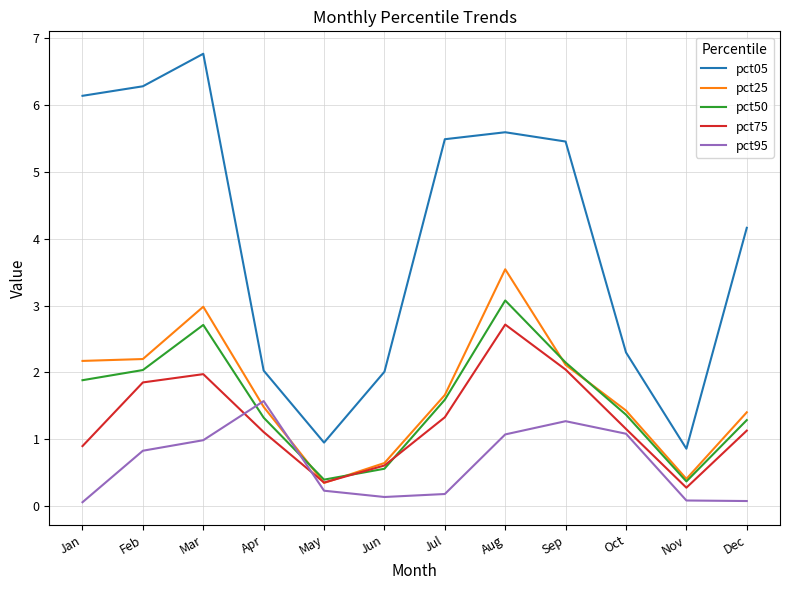

What is the sum of all pct75 values?

15.4